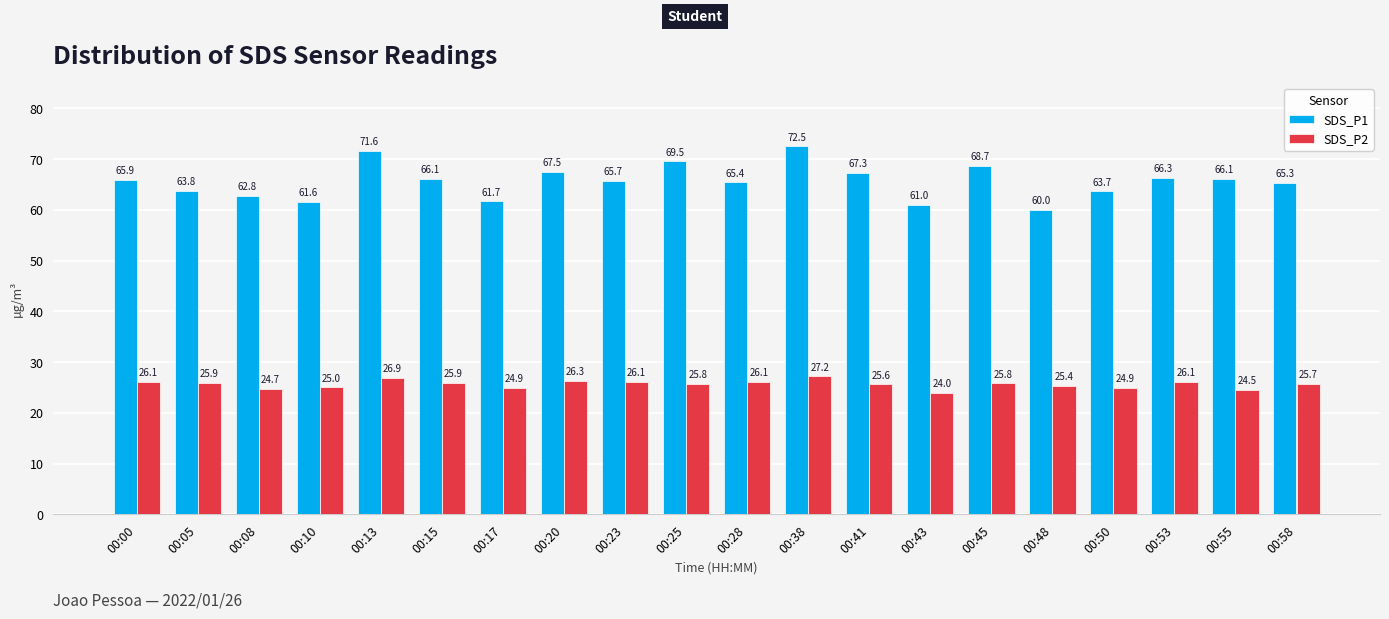

What is the difference between the SDS_P1 values at 00:55 and 00:50?

2.4